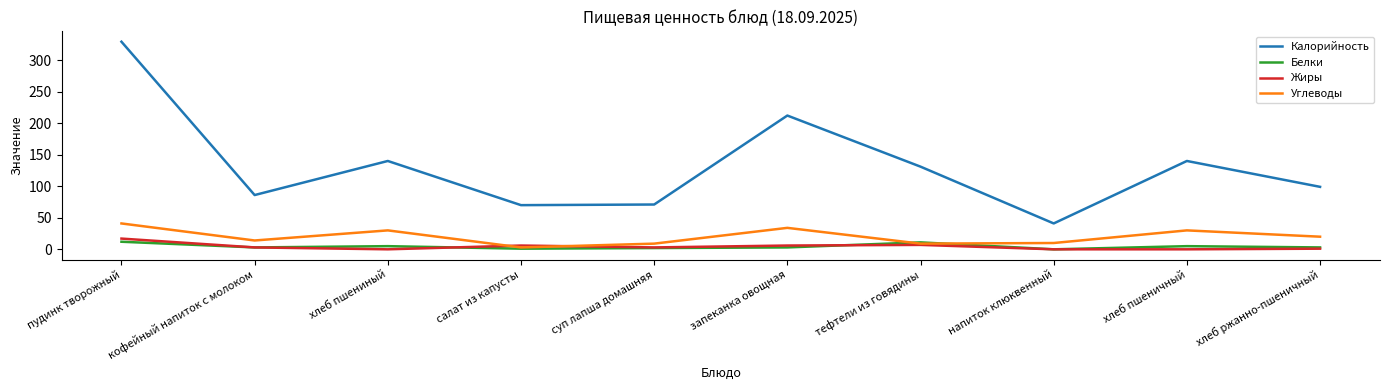

True or false: Жиры and Калорийность cross at least once.

False